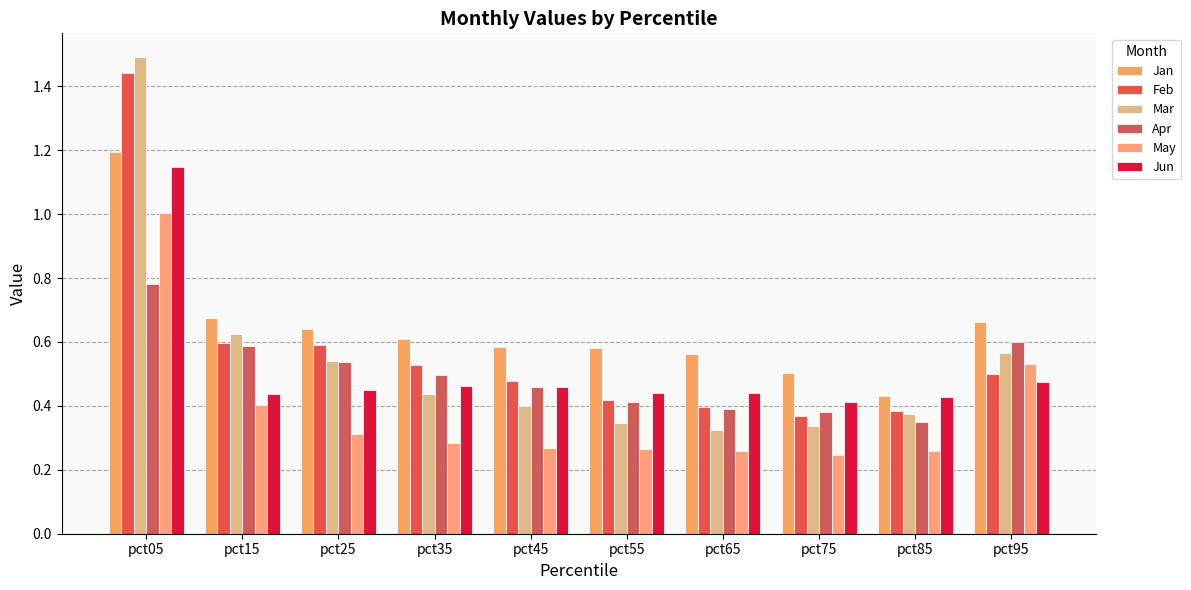

Rank the categories by Mar value from lowest to highest.

pct65, pct75, pct55, pct85, pct45, pct35, pct25, pct95, pct15, pct05